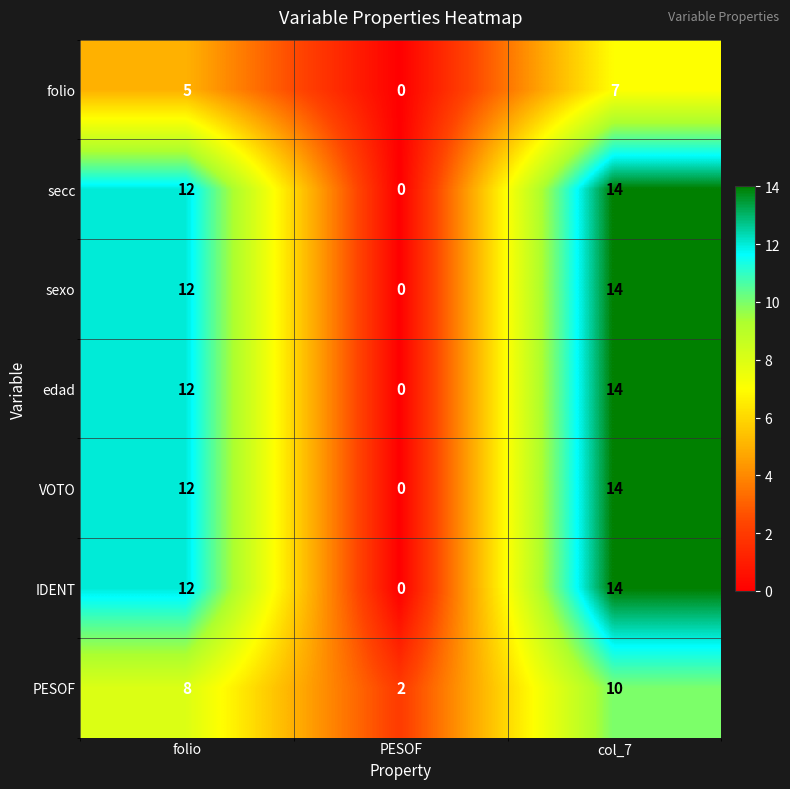

What is the sum of all secc values?

26